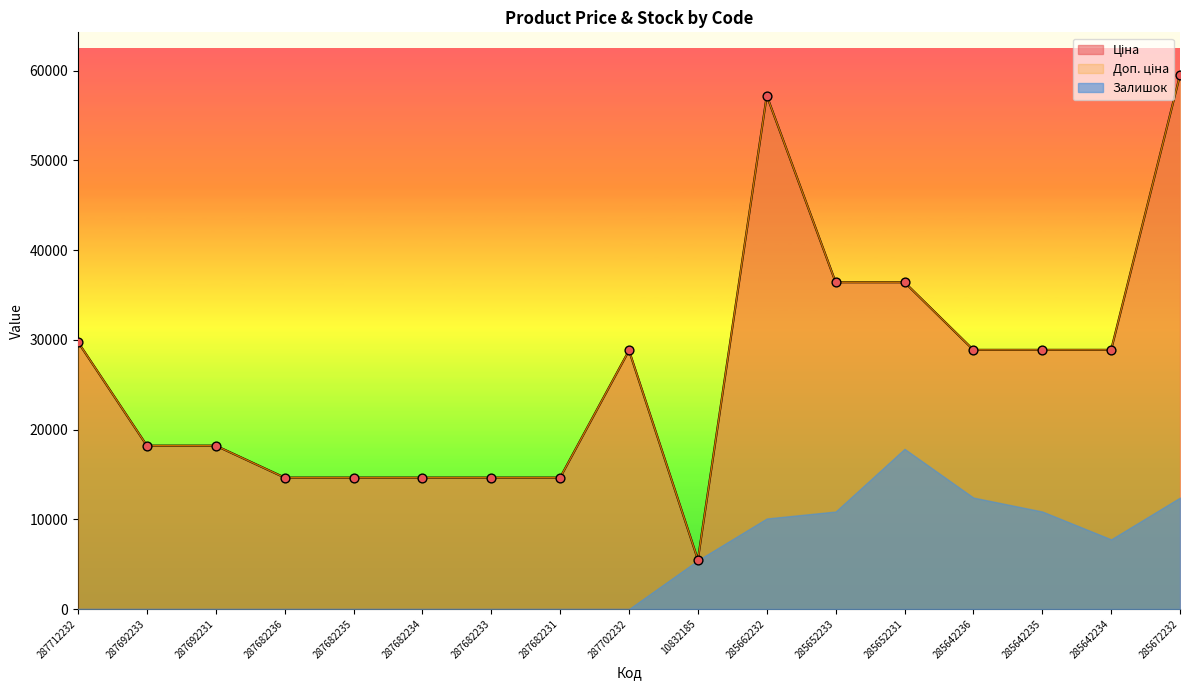

At how many categories does at least one series exceed 40451?

2